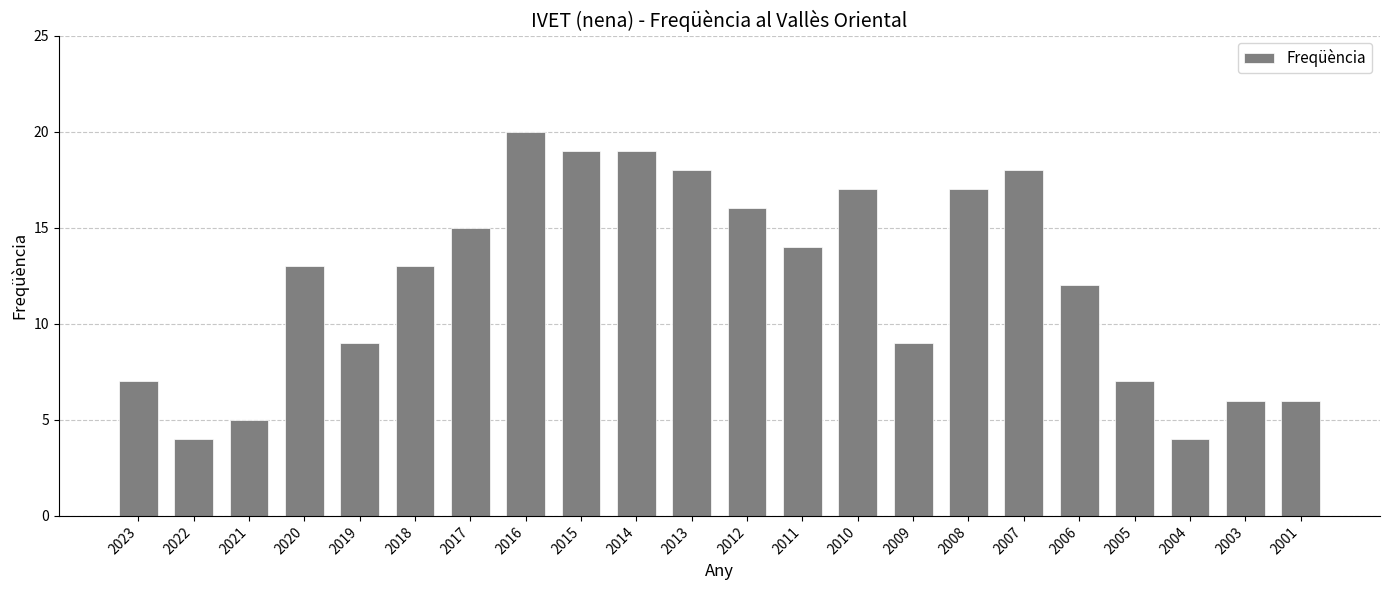

How many bars are there in total?

22